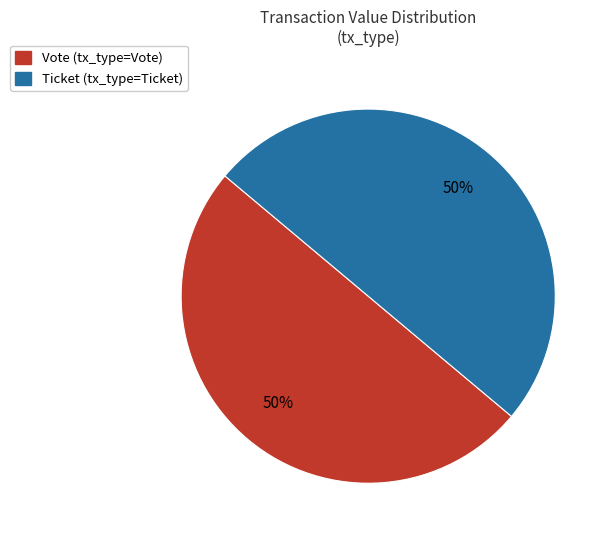

Count the number of slices in the pie.

2